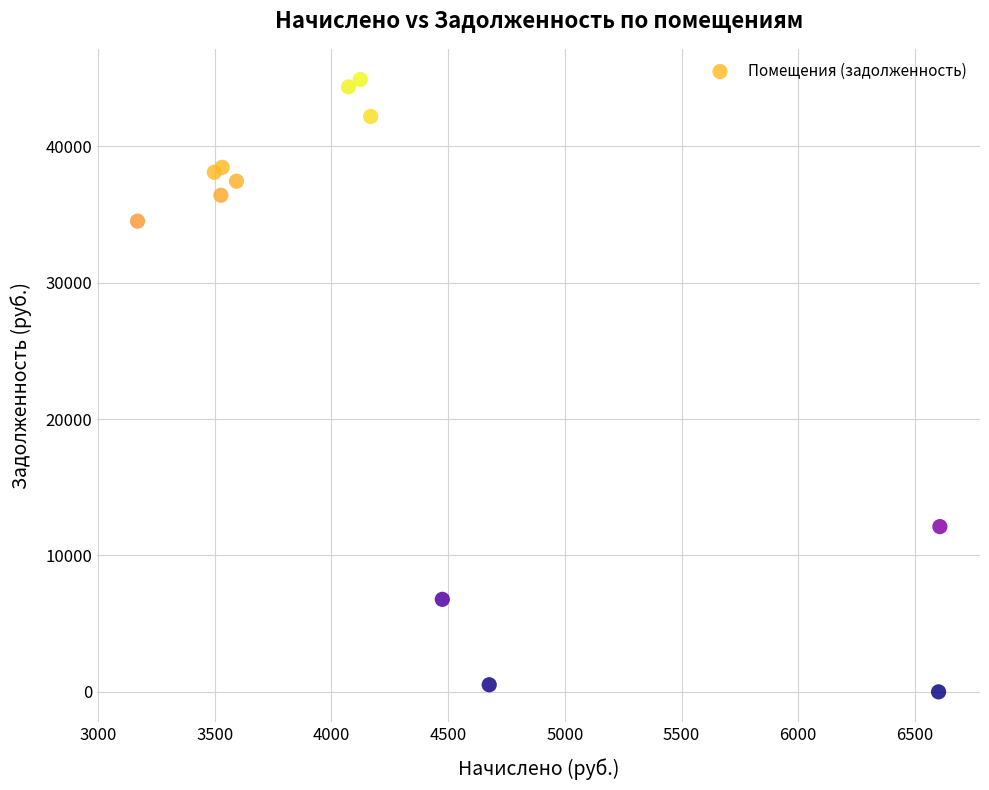

What Y value in the scatter plot is closest to 22449?

12114.7